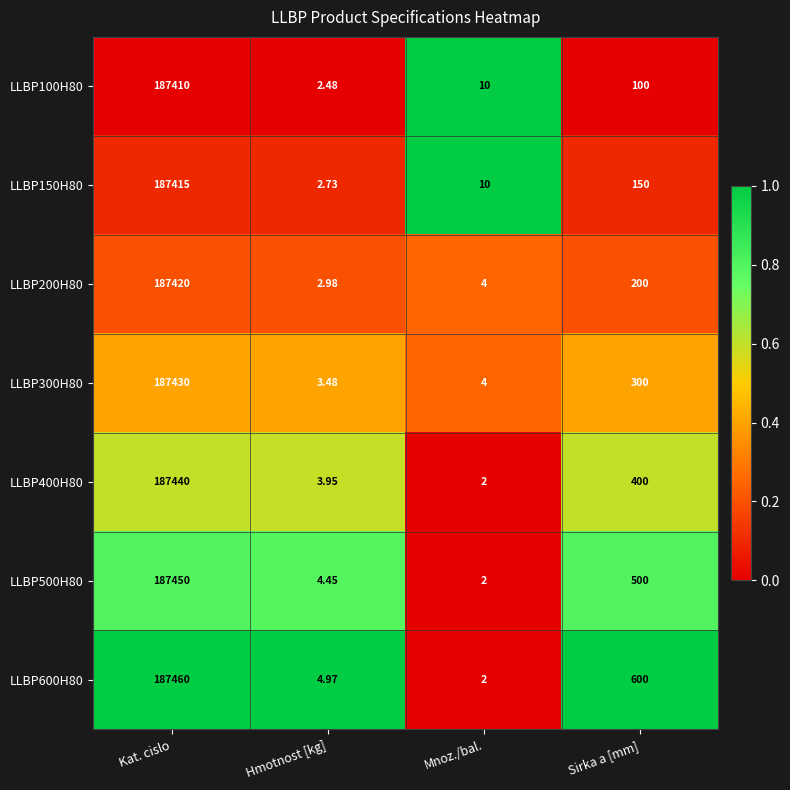

At which label does LLBP400H80 first exceed 400?

Kat. cislo